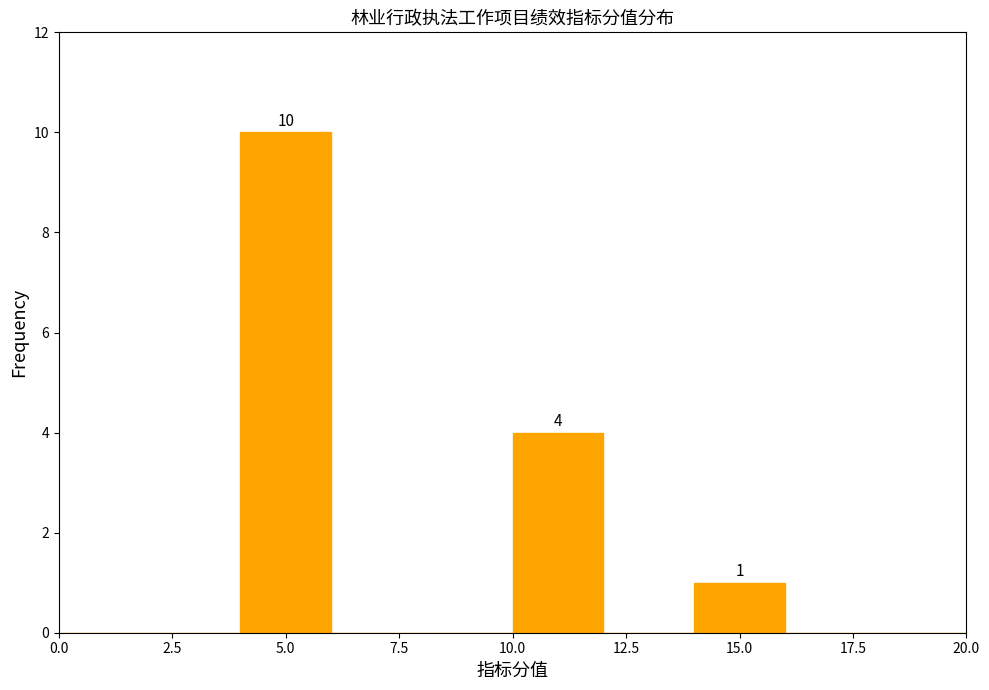

Which range on the x-axis has the tallest bar?

4 to 6